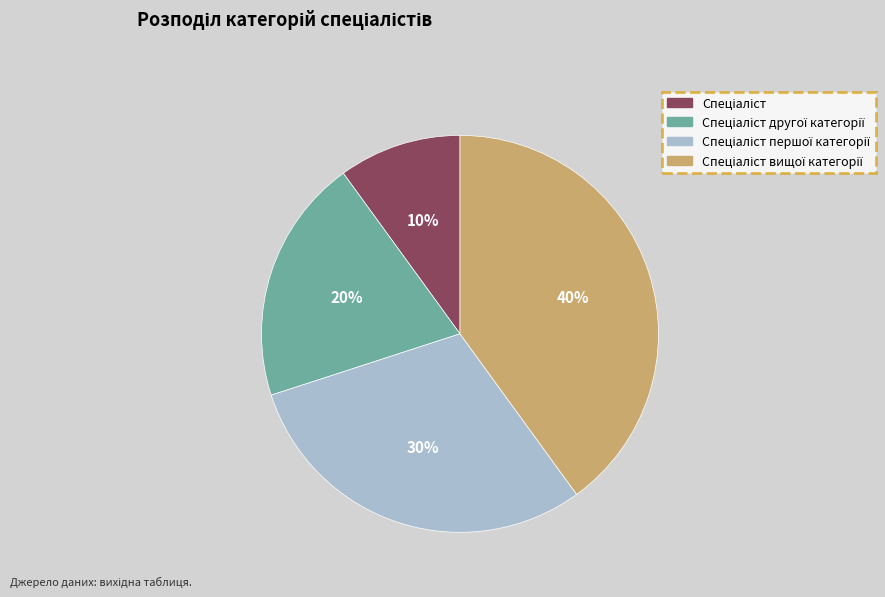

Does any single category account for the majority?

No